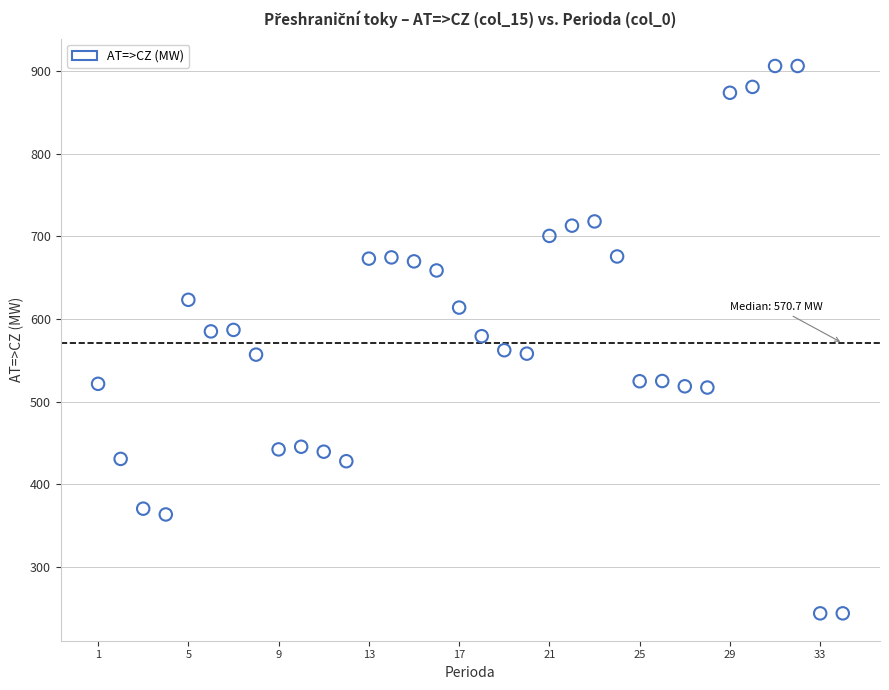

What is the range of Y values (max minus min)?

662.0